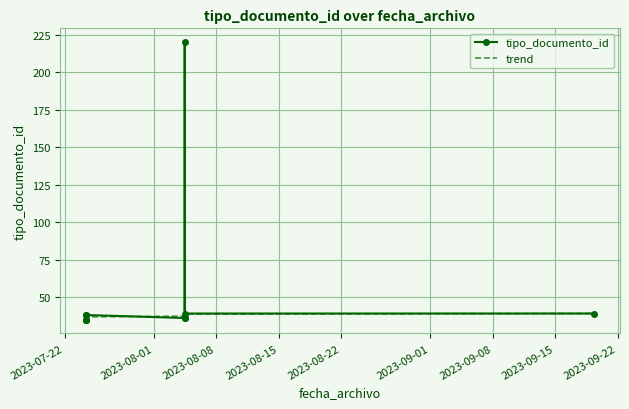

How many data points in trend are less than 37?

5